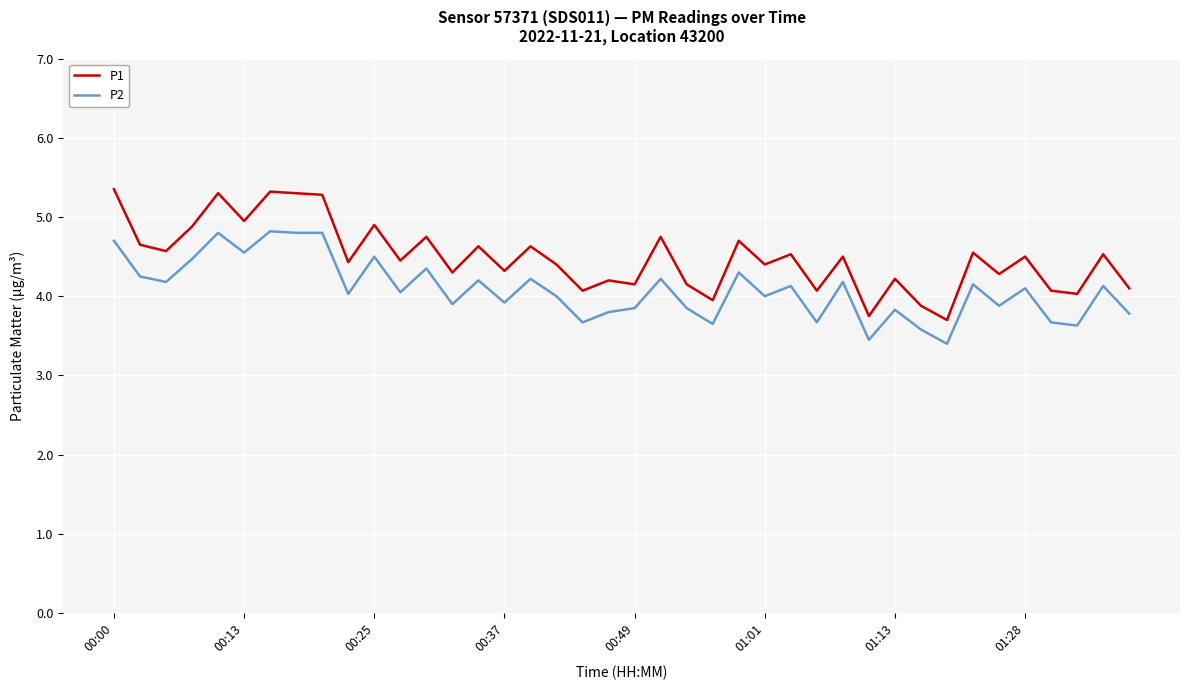

True or false: P1 and P2 intersect in this chart.

False